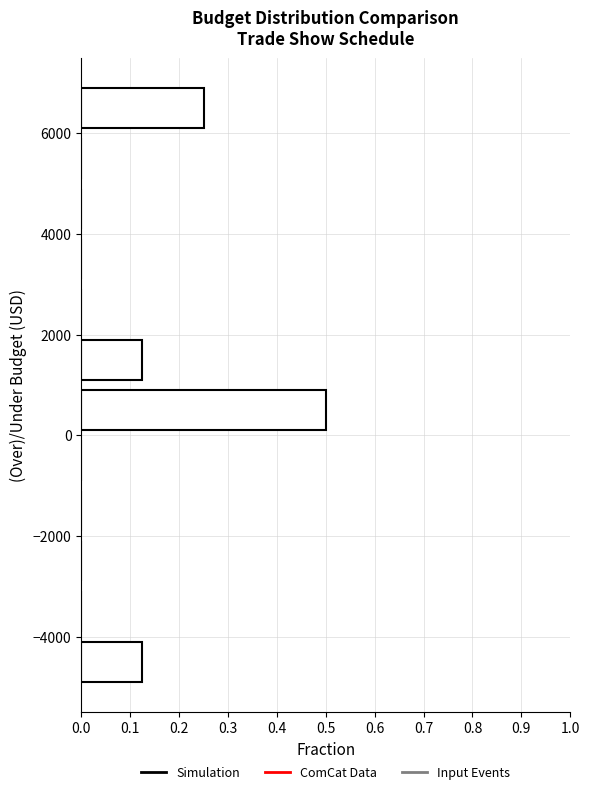

How long is the bar that spans -5000 to -4000 on the y-axis? The values are not printed on the chart, so give them approximately, as read against the axis.

0.13